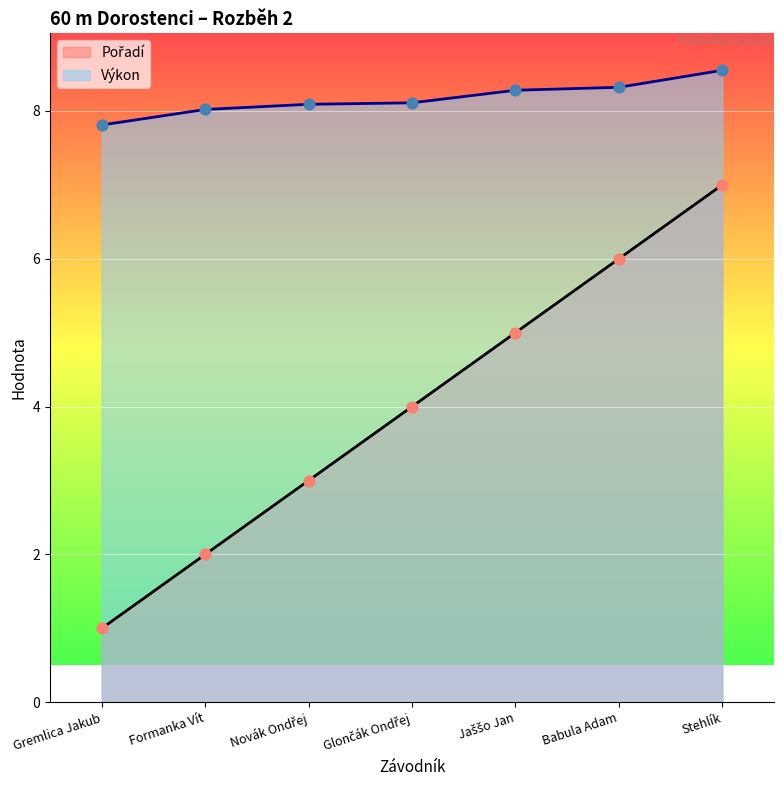

What are all the series names shown in the legend?

Pořadí, Výkon